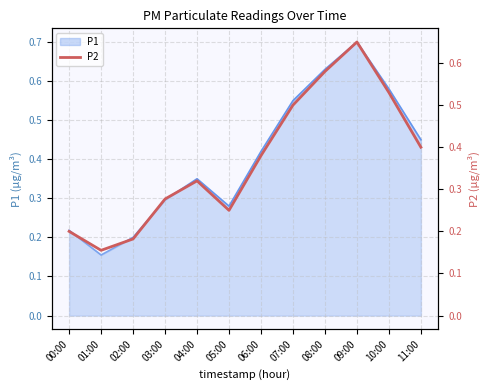

At which category does the chart reach its minimum across all series?

01:00